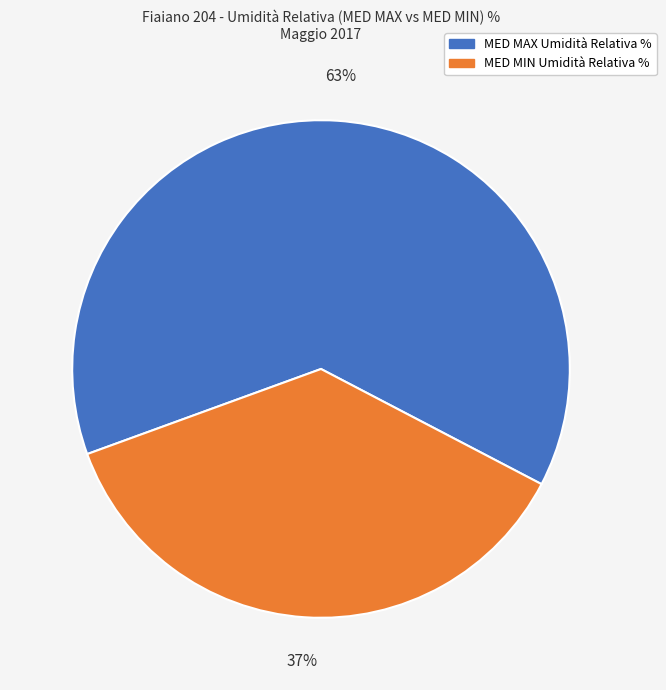

To the nearest percent, what percentage of the pie is MED MAX Umidità Relativa %?

63%